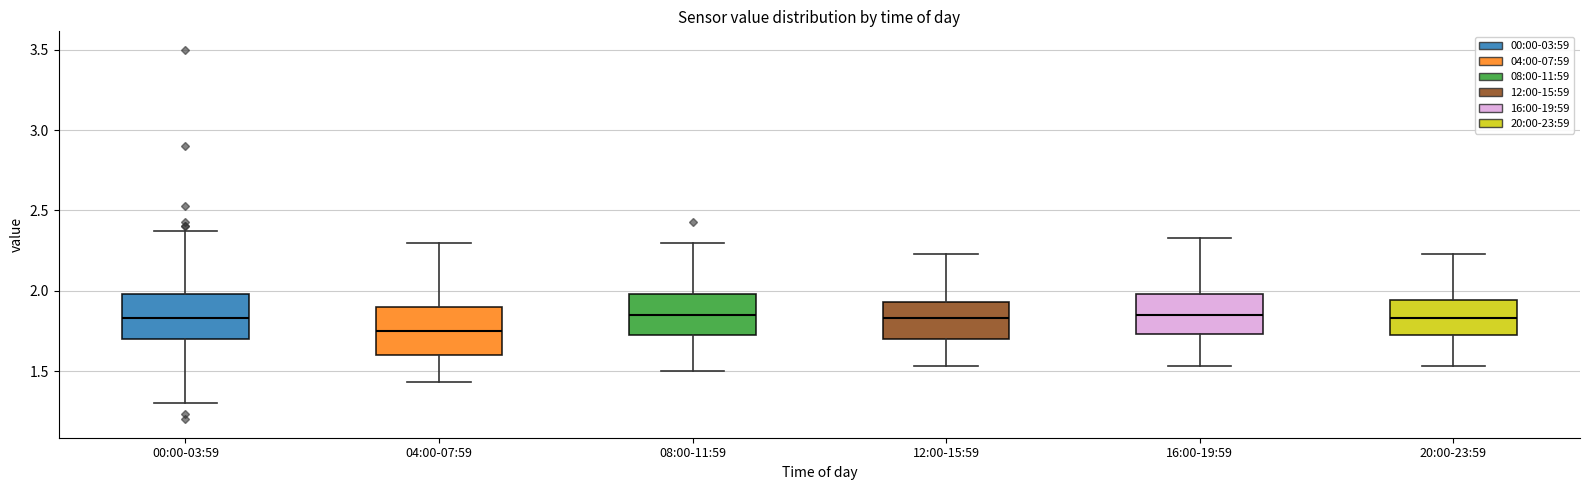

Where does the upper whisker of the box for 04:00-07:59 end on the y-axis? The values are not printed on the chart, so give them approximately, as read against the axis.

2.30